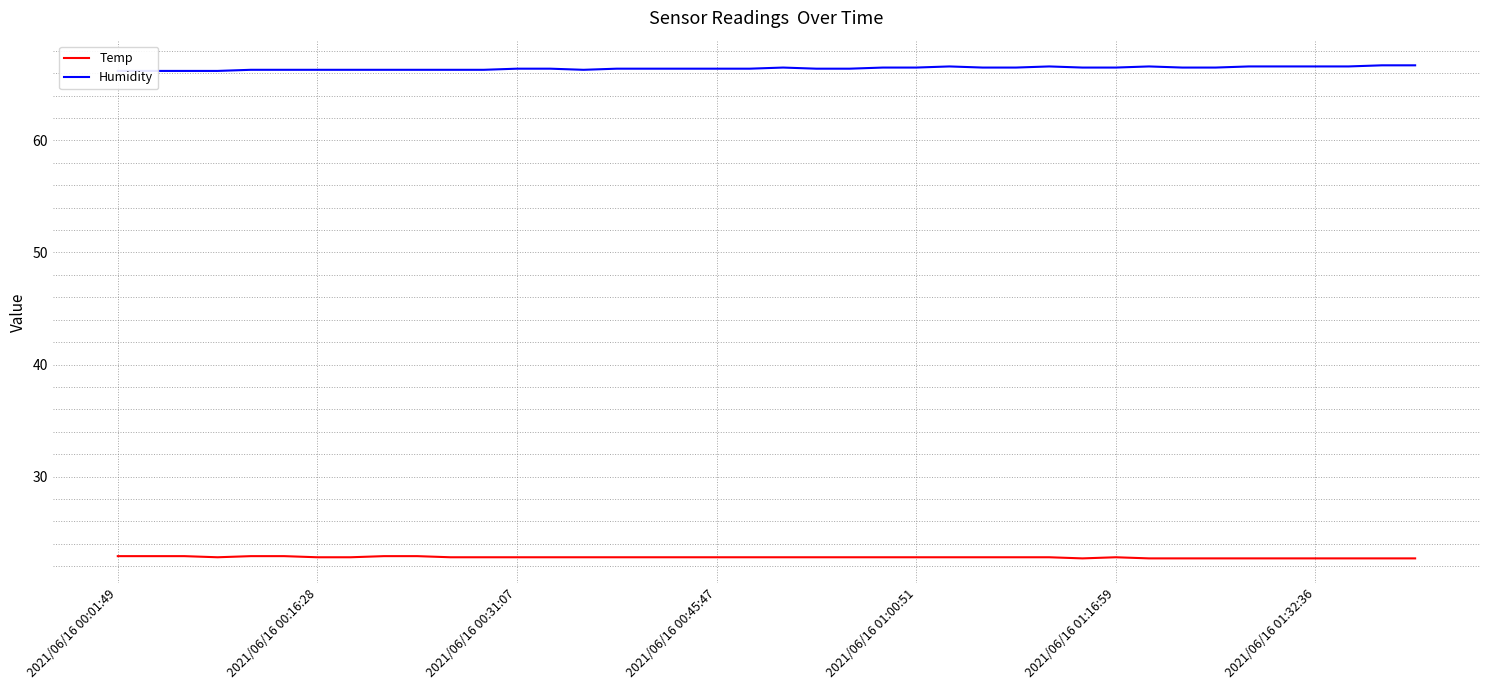

Which series has the largest total across all categories?

Humidity